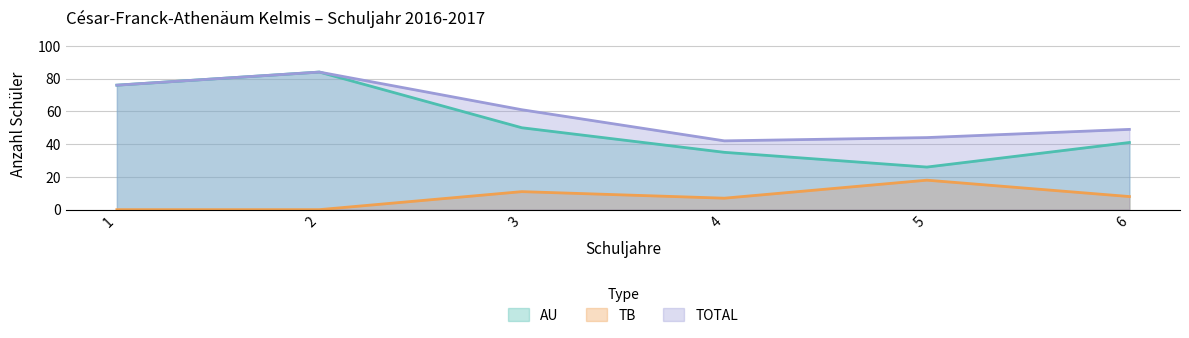

What is the sum of all TB values?

44